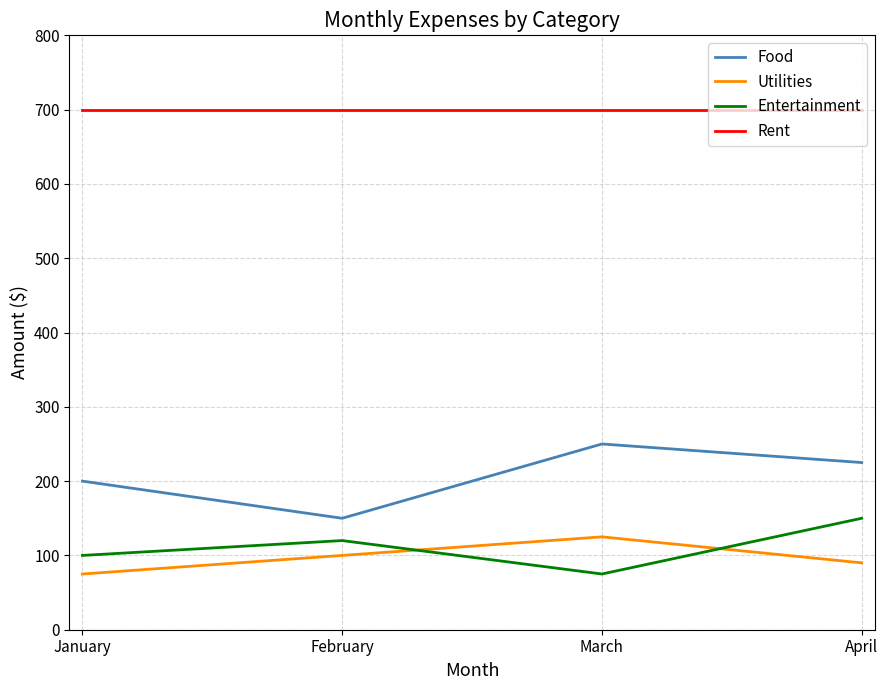

What value does the Entertainment series have at April?

150